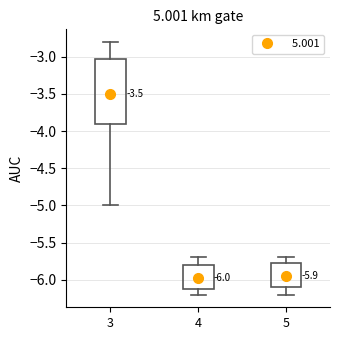

Comparing the boxes themselves (not the whiskers), which one is the tallest?

3